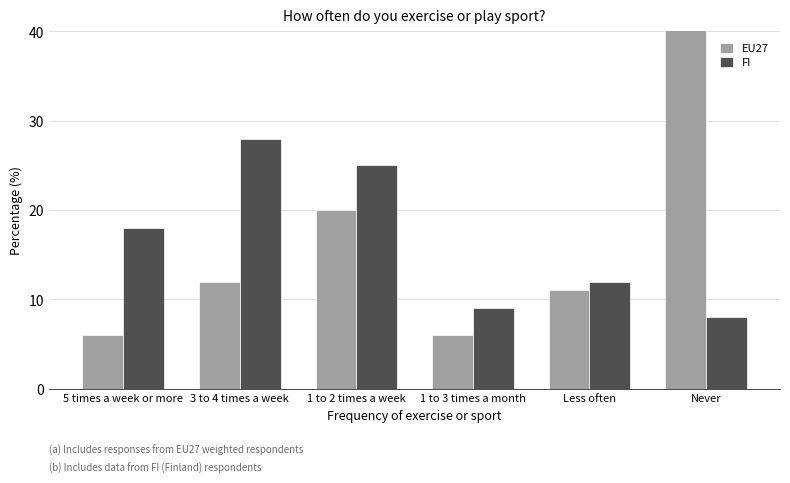

Rank the series by their maximum value, from lowest to highest.

FI, EU27